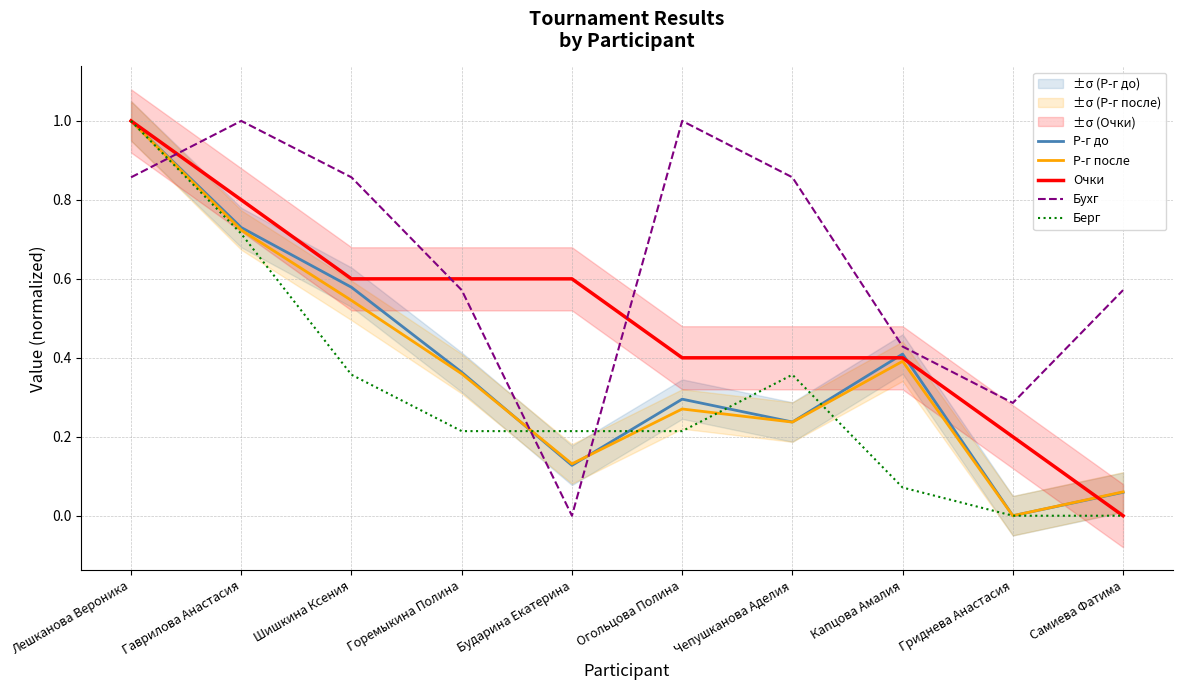

Reading left to right, what are all the values shown in this chart?

Р-г до: 1.0	0.7	0.6	0.4	0.1	0.3	0.2	0.4	0.0	0.1
Р-г после: 1.0	0.7	0.5	0.4	0.1	0.3	0.2	0.4	0.0	0.1
Очки: 1.0	0.8	0.6	0.6	0.6	0.4	0.4	0.4	0.2	0.0
Бухг: 0.9	1.0	0.9	0.6	0.0	1.0	0.9	0.4	0.3	0.6
Берг: 1.0	0.7	0.4	0.2	0.2	0.2	0.4	0.1	0.0	0.0